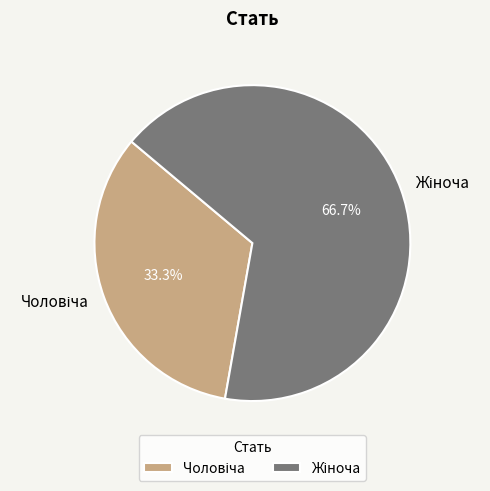

To the nearest percent, what is the combined percentage of Жіноча and Чоловіча?

100%